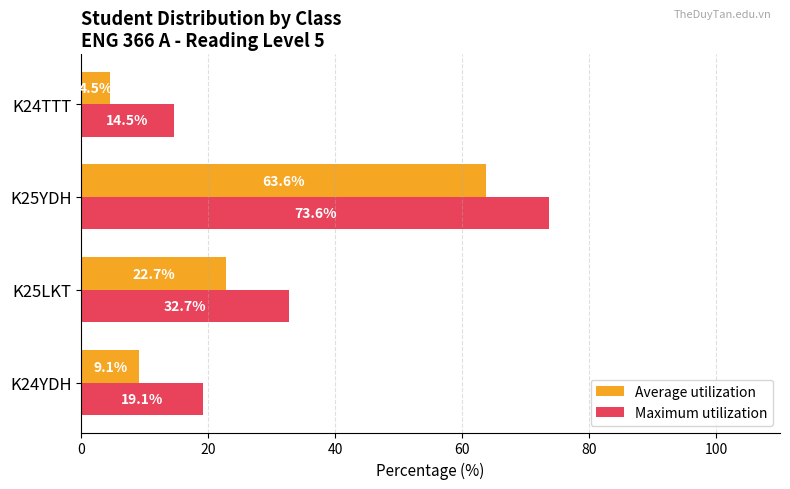

At which label is Maximum utilization closest to 44?

K25LKT